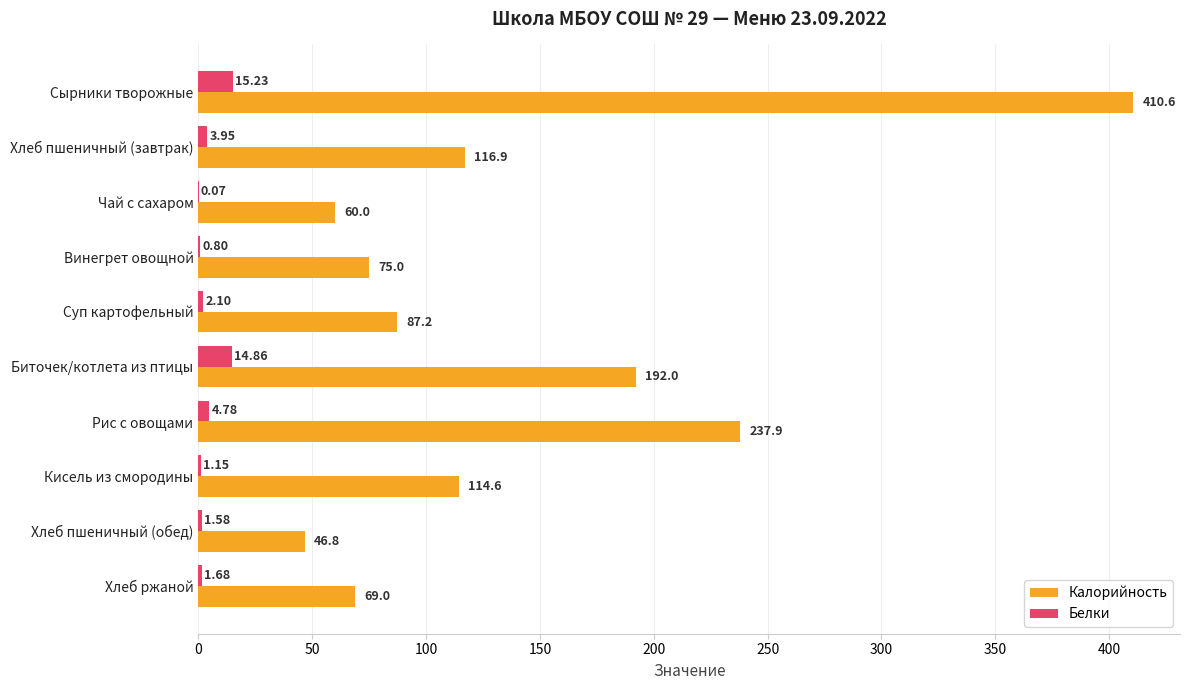

What is the sum of the Калорийность values at Винегрет овощной and Кисель из смородины?

189.6